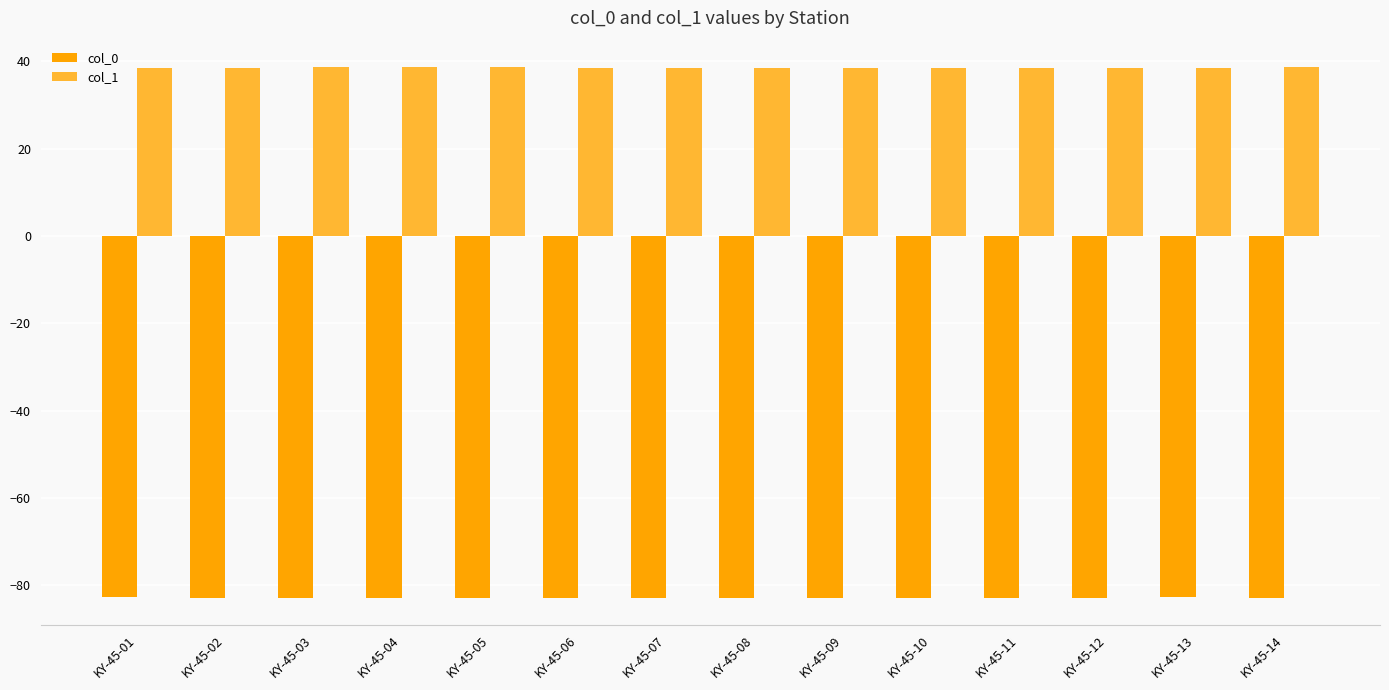

What is the maximum value for col_0?

-82.8